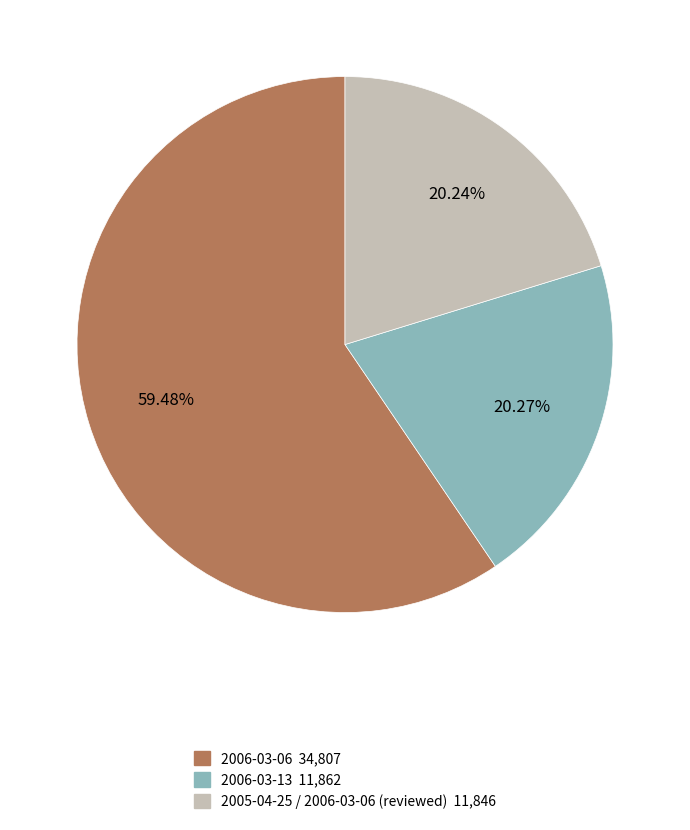

Is there any slice that represents more than half of the pie?

Yes